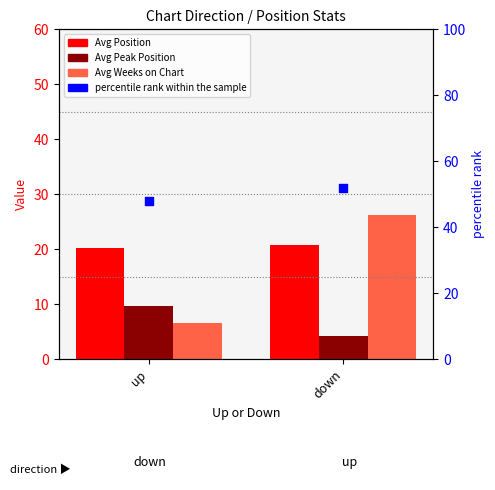

At which category is the sum across all series the highest?

down